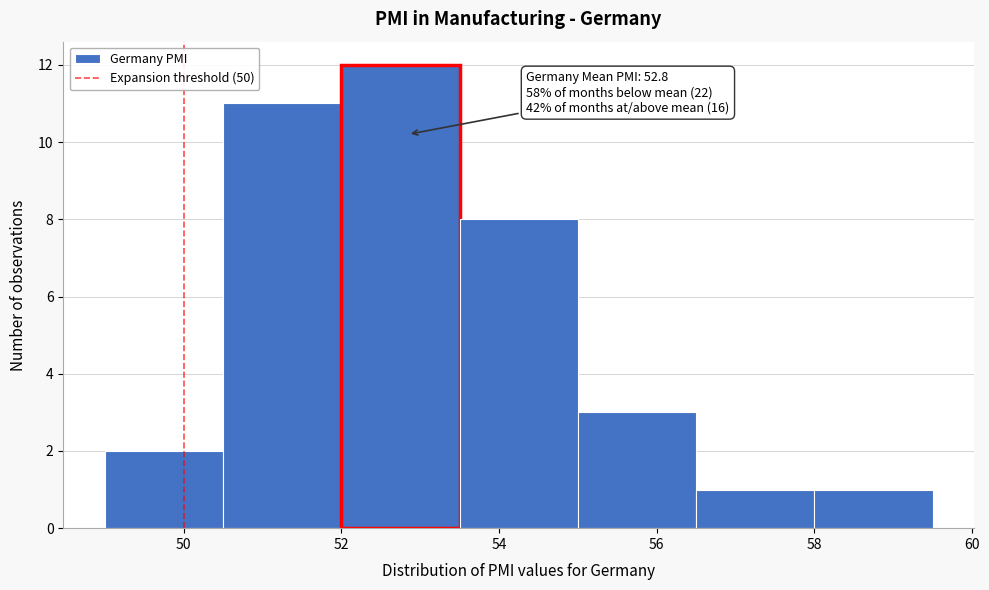

Over which range of the x-axis is the bar tallest?

52.0 to 53.5